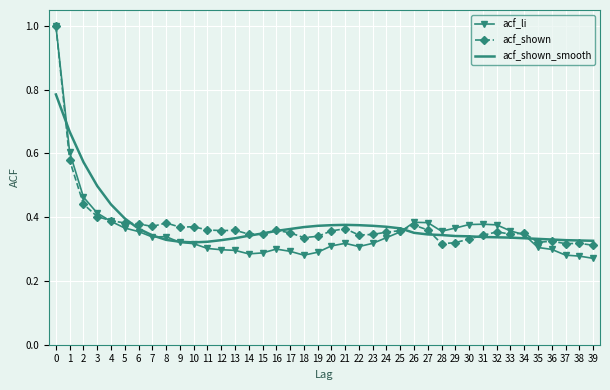

True or false: acf_li has a value of 0.4 at 15.

False